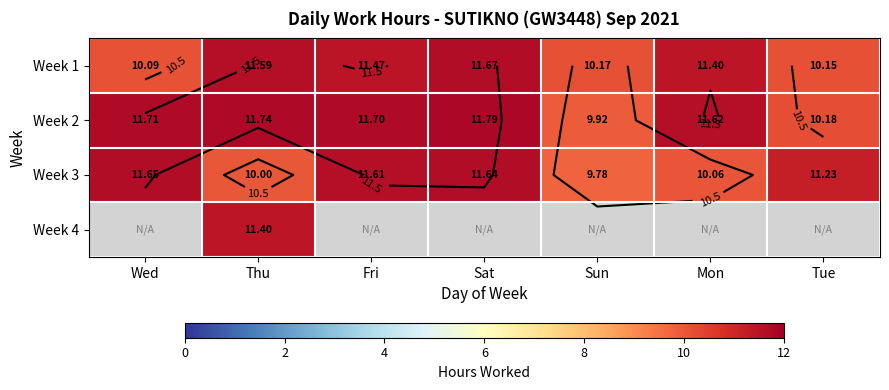

At which label does Week 3 first exceed 11?

Wed